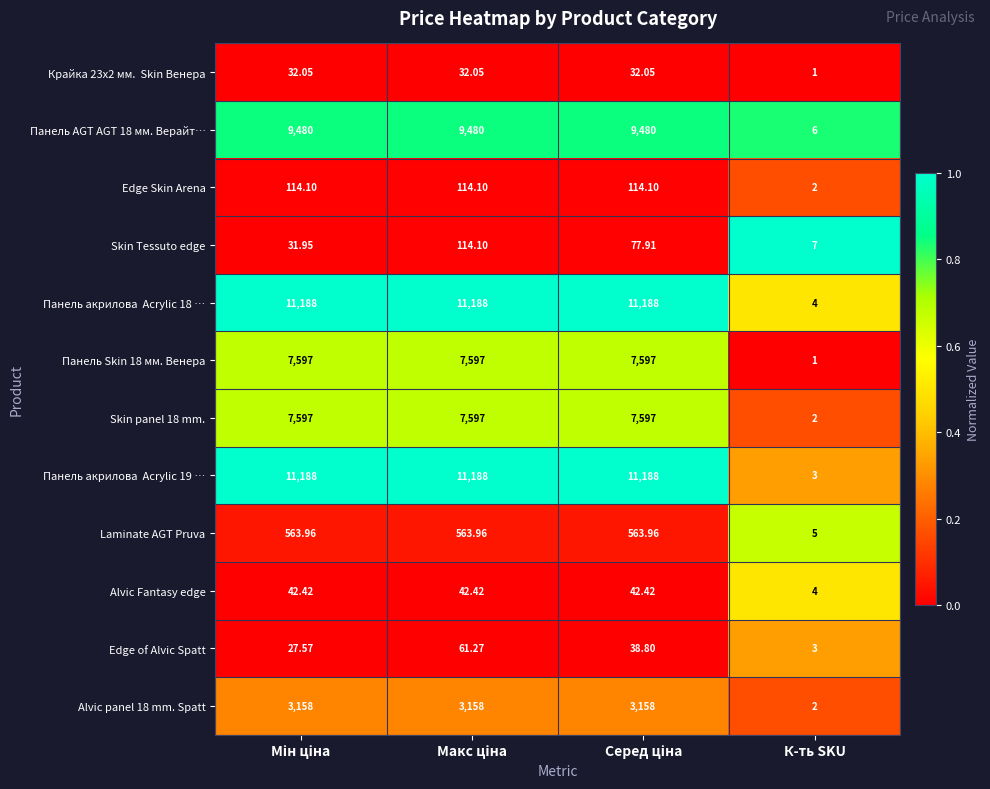

At which label is Laminate AGT Pruva closest to 284?

К-ть SKU